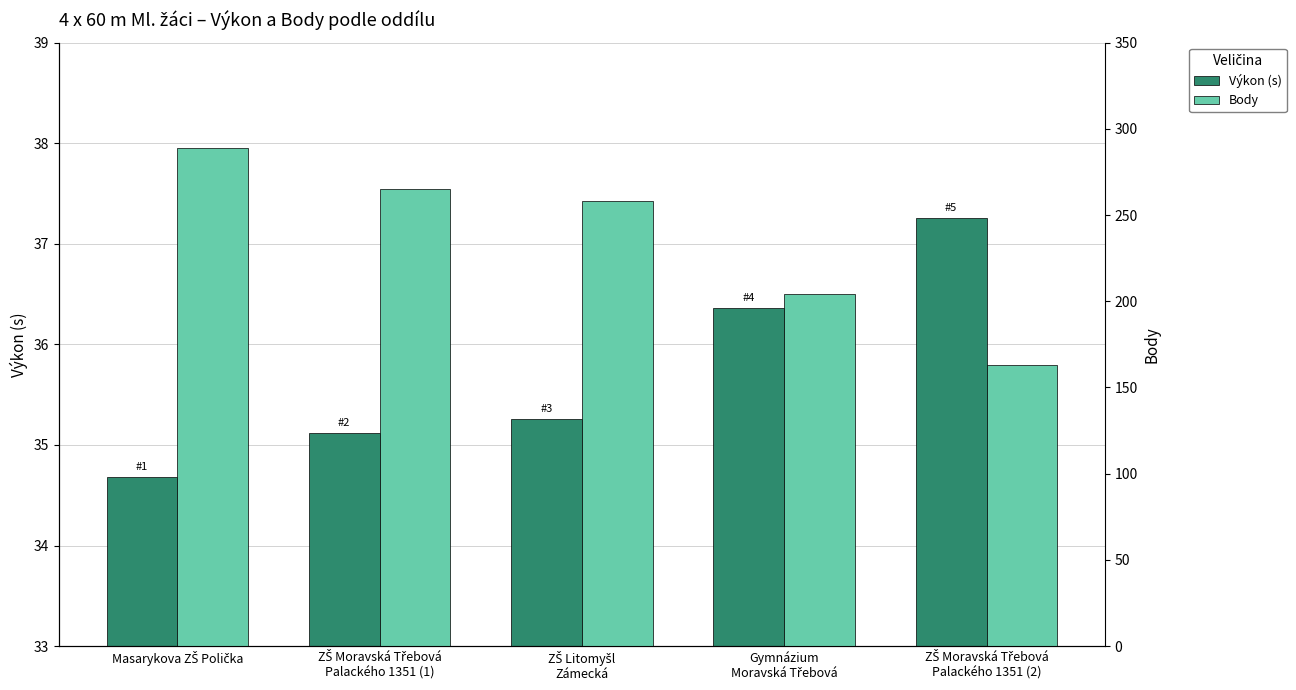

What is the difference between the second highest and minimum values in the Výkon (s) series?

1.7